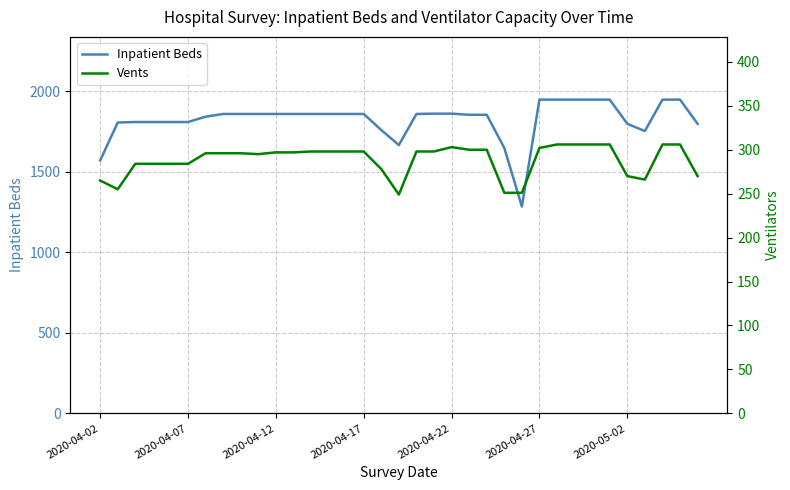

What is the lowest value of the Vents series?

249